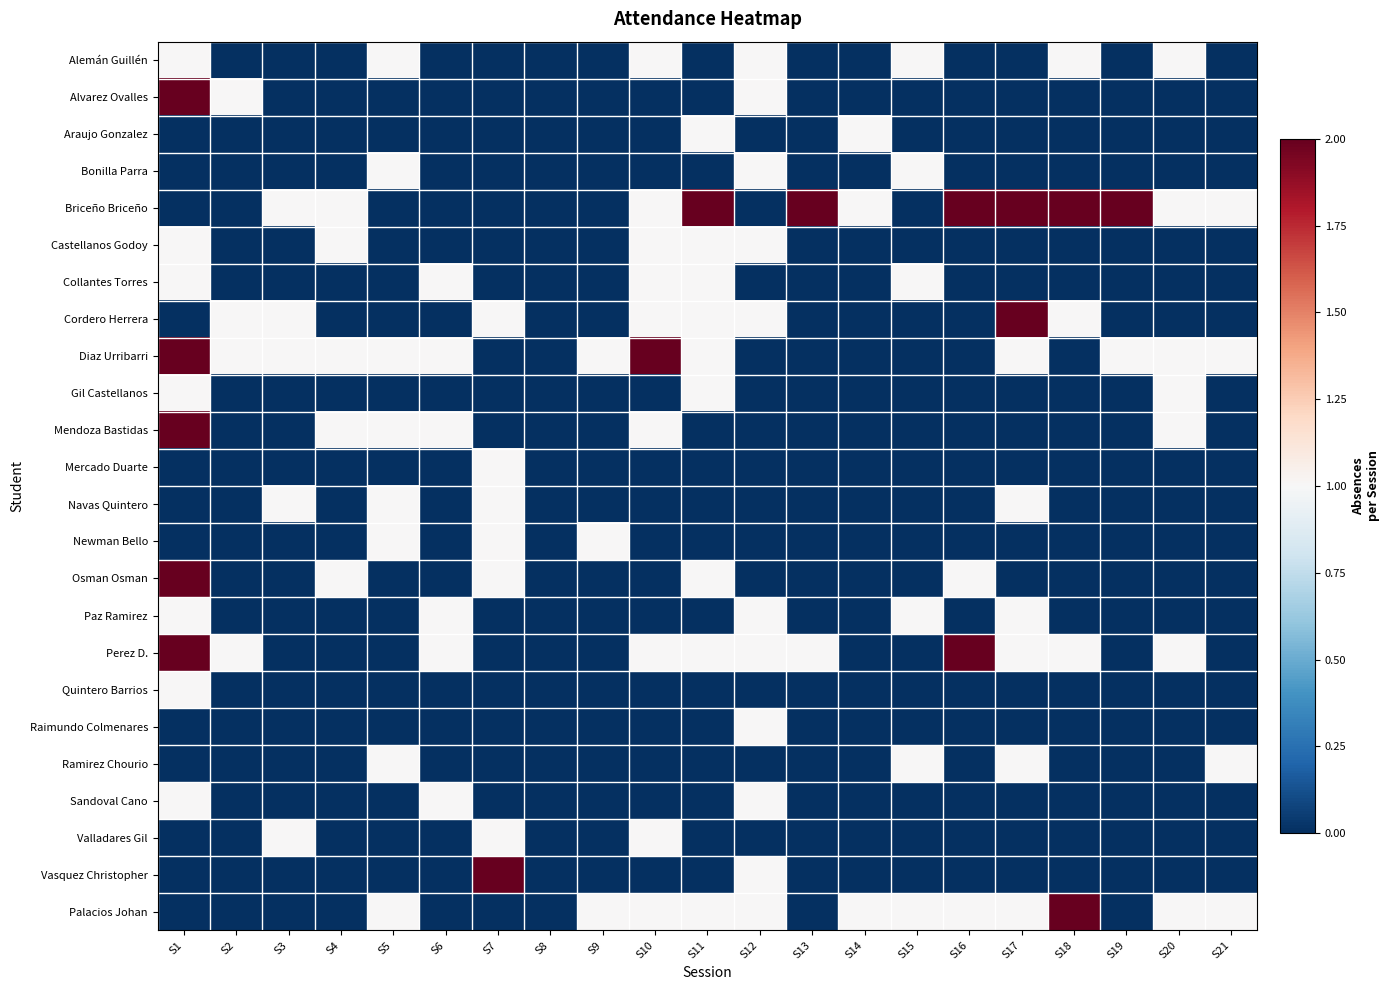

At which category does the chart reach its minimum across all series?

S2